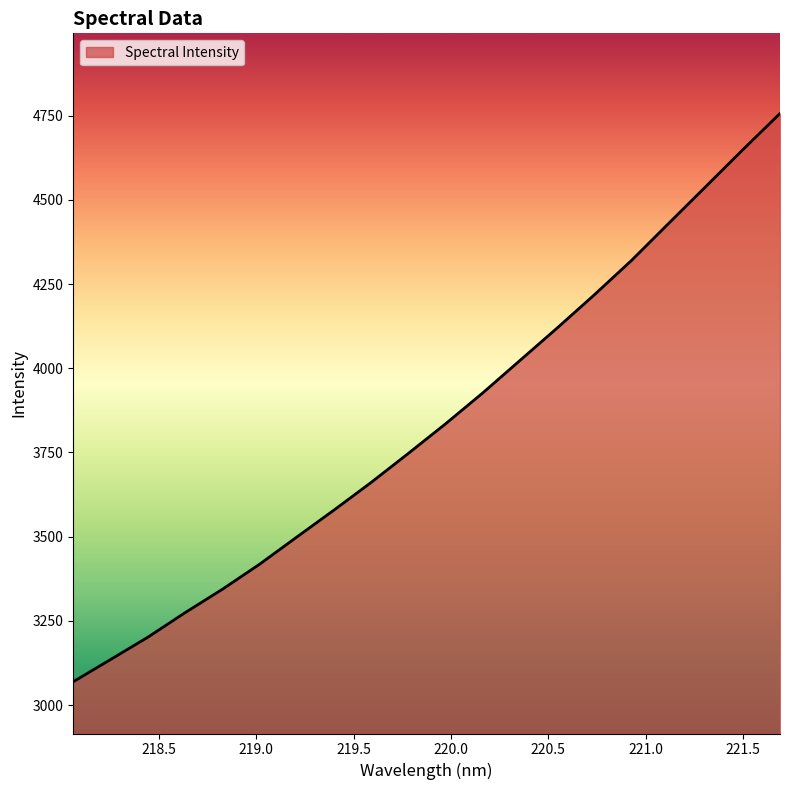

What is the sum of all values?

76737.7